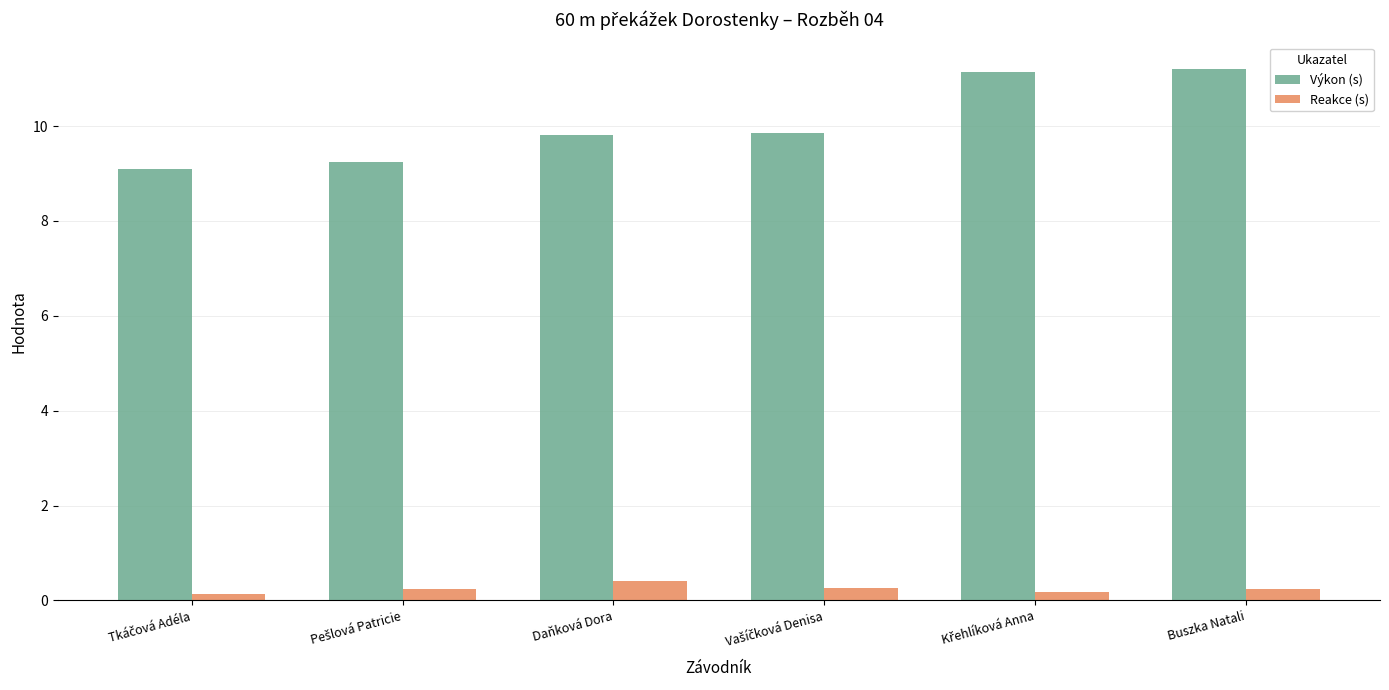

Rank the series by their average value, from highest to lowest.

Výkon (s), Reakce (s)